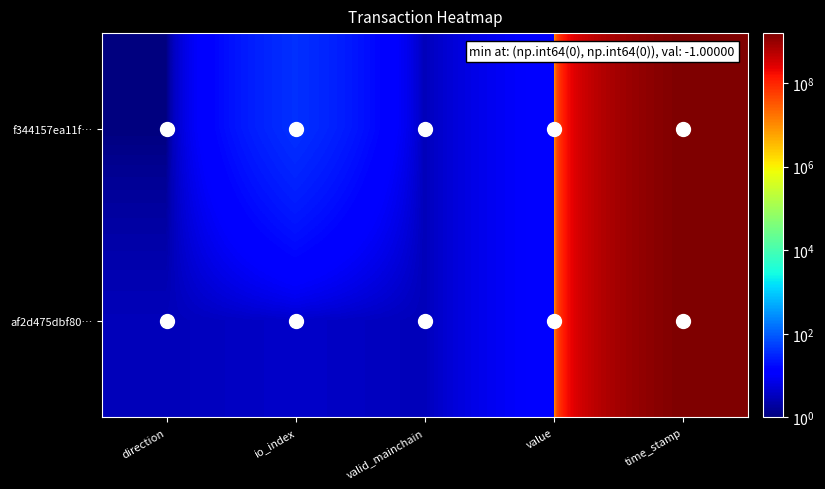

Reading left to right, what are all the values shown in this chart?

f344157ea11f…: direction=1.0	io_index=39.0	valid_mainchain=3.0	value=13.1	time_stamp=1573037682.0
af2d475dbf80…: direction=3.0	io_index=4.0	valid_mainchain=3.0	value=13.1	time_stamp=1573036906.0